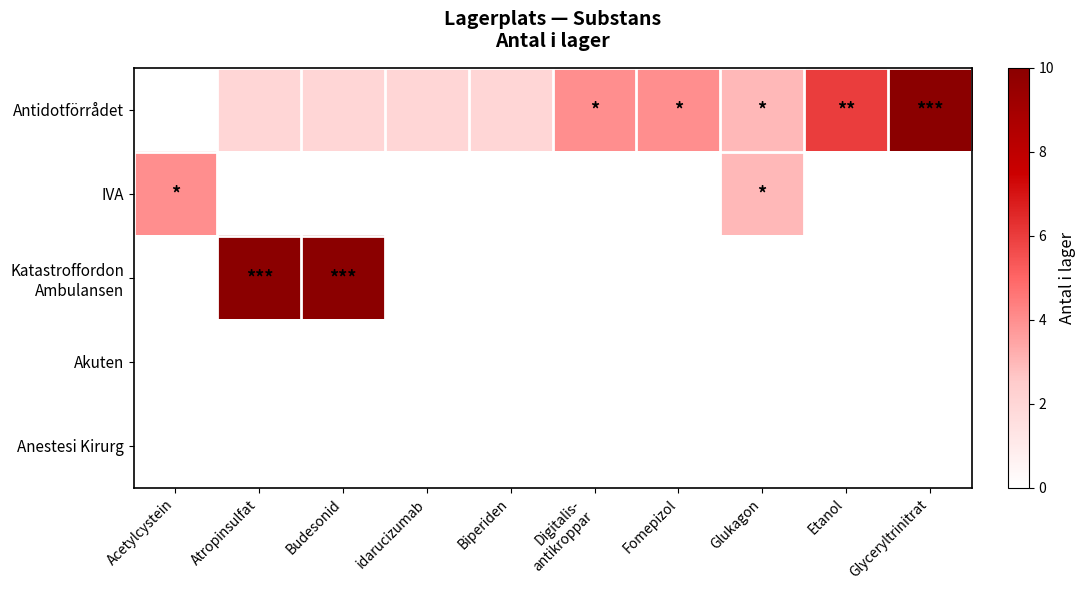

Which series has the widest spread of values?

IVA